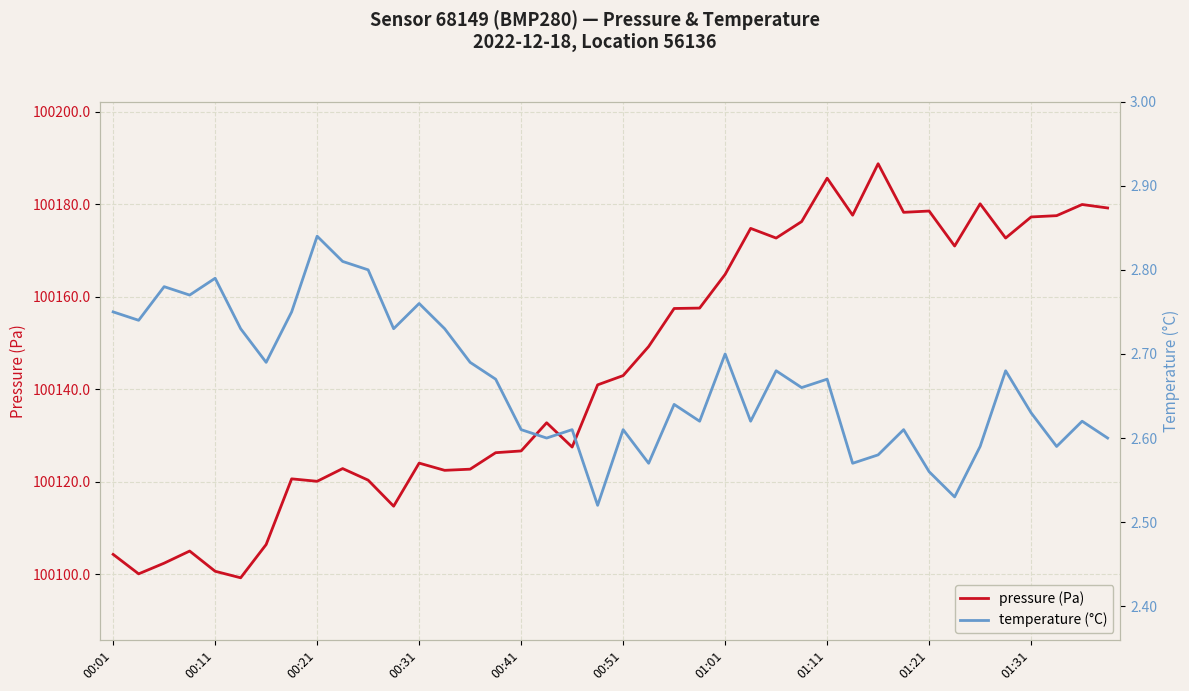

True or false: pressure (Pa) and temperature (°C) intersect in this chart.

False